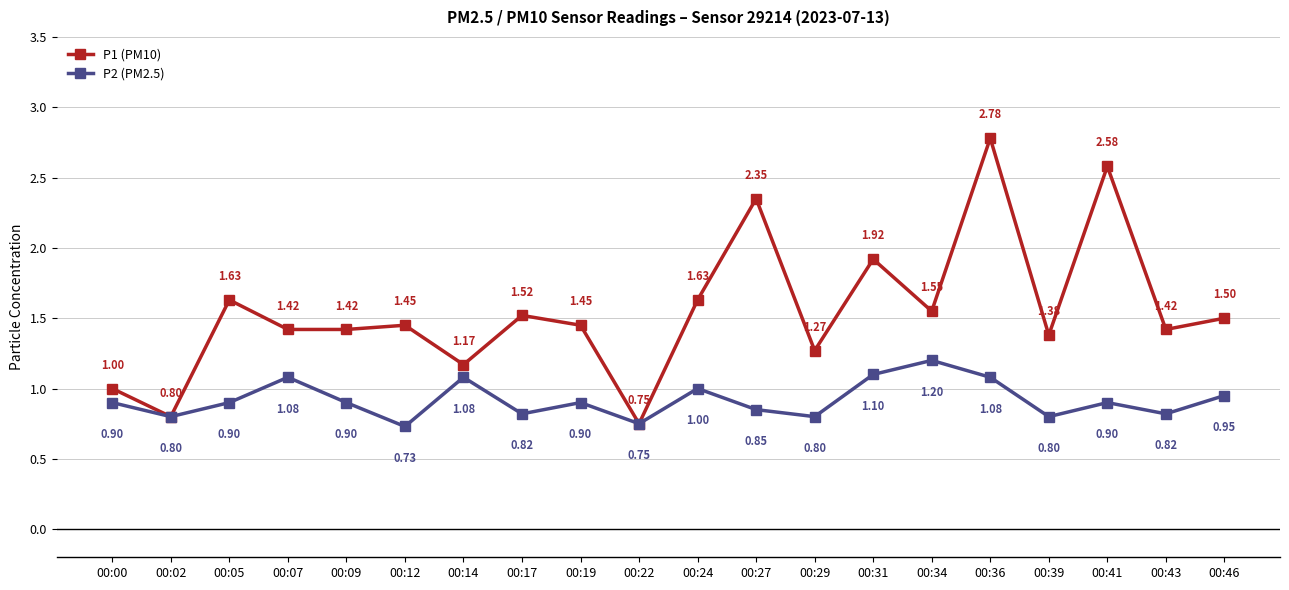

Is it true that P2 (PM2.5) equals 0.3 at 00:43?

False